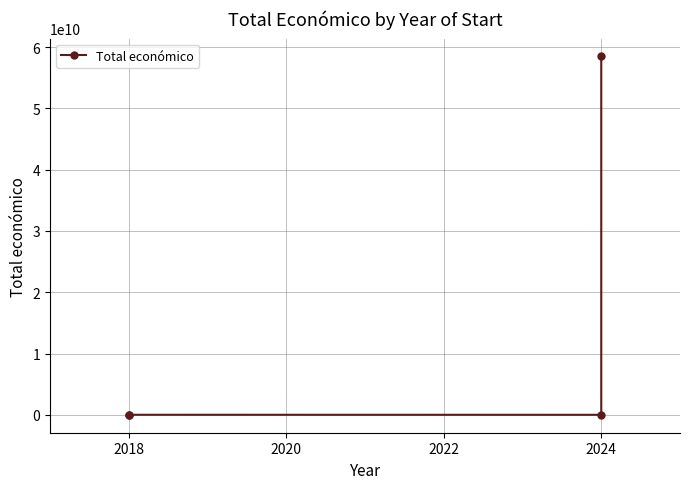

True or false: the data shows 1208174 at 2018.

False